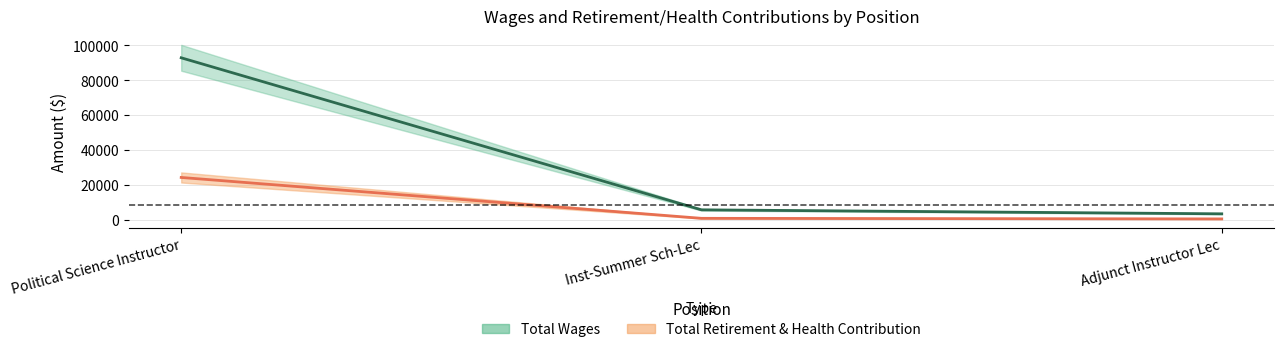

What is the lowest value of the Total Wages series?

3263